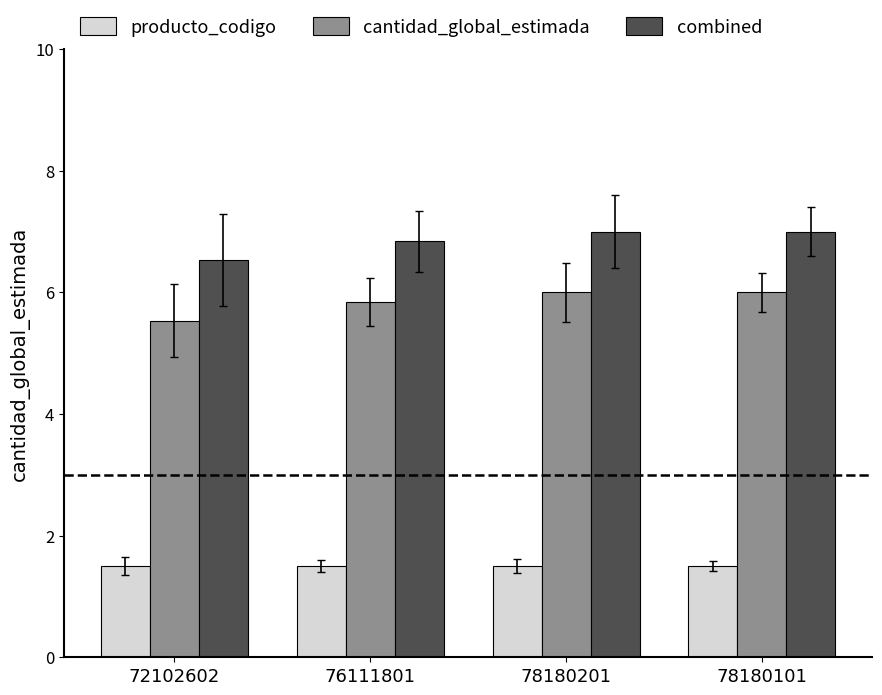

What is the maximum value shown in the chart?

7.0